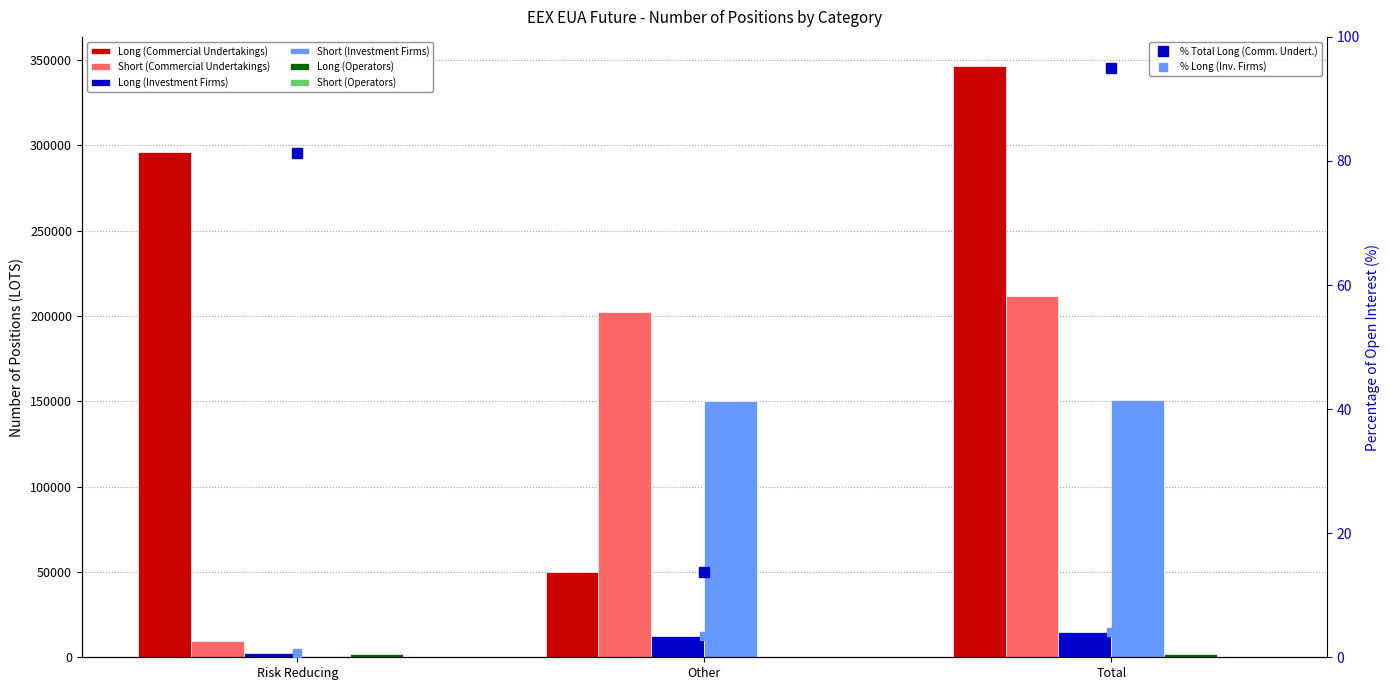

Count the Short (Operators) values in the range 0 to 31.

3